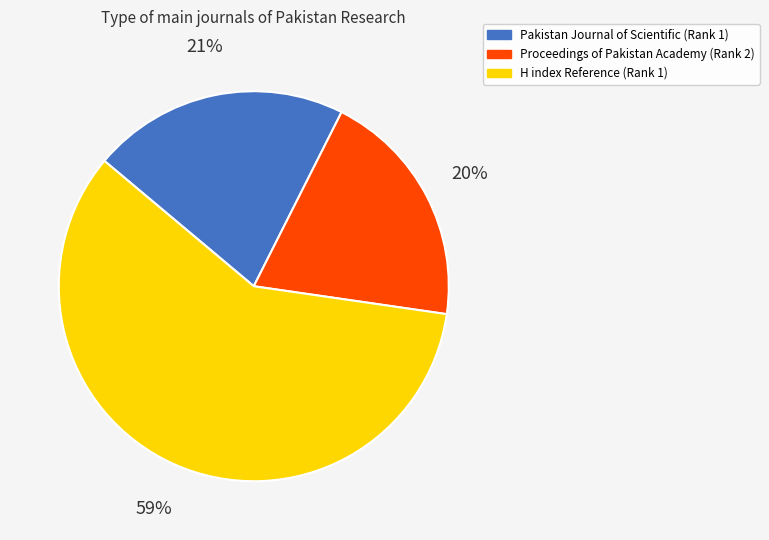

Which has a higher value, Proceedings of Pakistan Academy (Rank 2) or H index Reference (Rank 1)?

H index Reference (Rank 1)